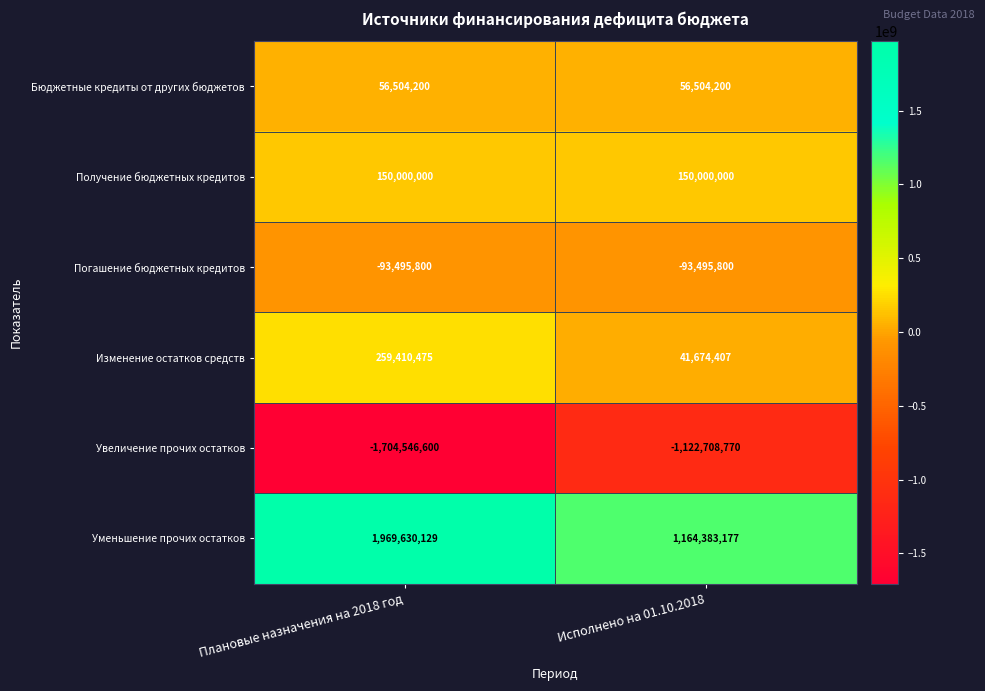

What is the sum of the Погашение бюджетных кредитов values at Плановые назначения на 2018 год and Исполнено на 01.10.2018?

-186991600